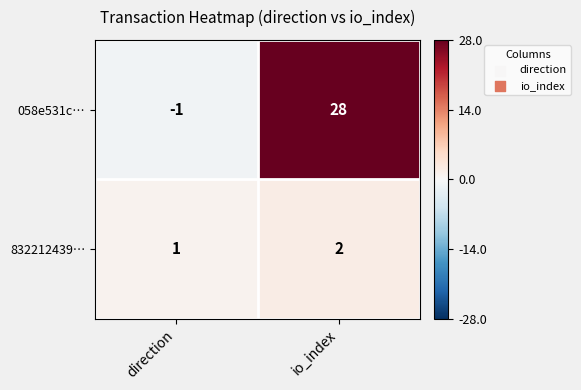

Rank the series by their average value, from lowest to highest.

832212439…, 058e531c…